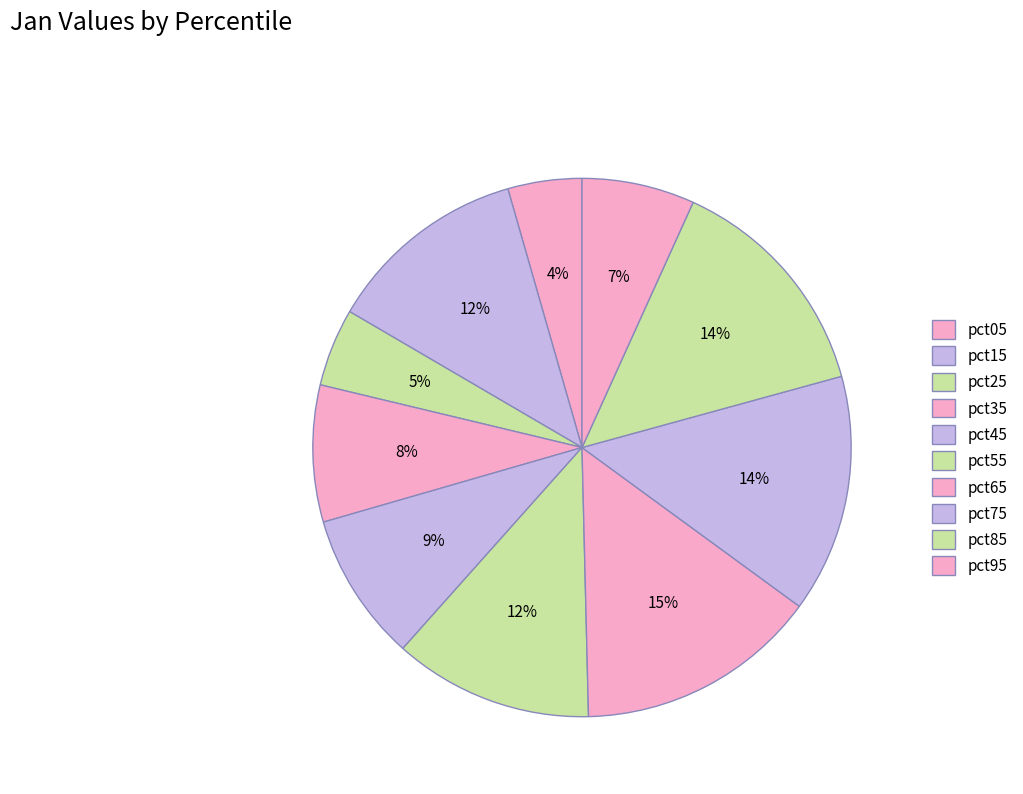

Is it true that pct45 is 22% of the pie?

False